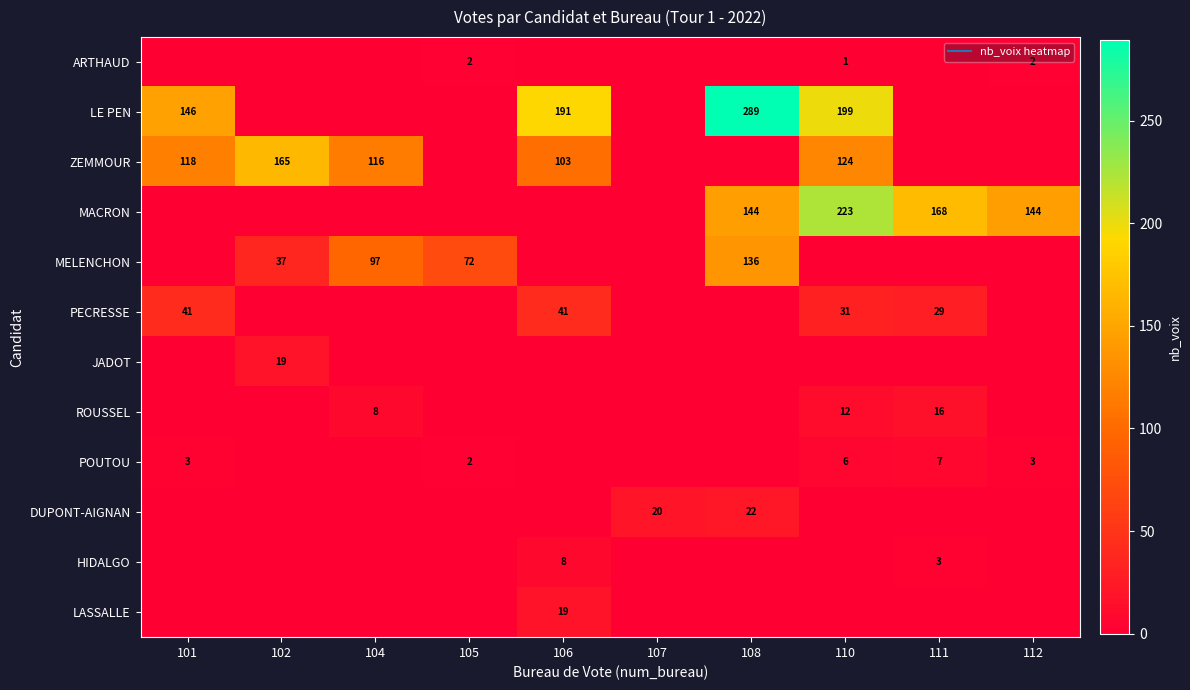

Is the value of DUPONT-AIGNAN at 110 greater than the value of ARTHAUD at 102?

No